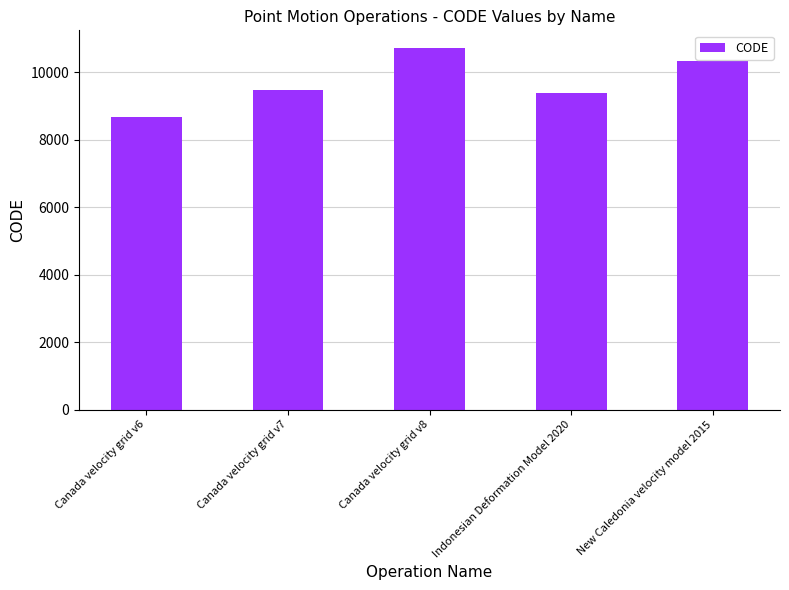

Rank the categories by value from lowest to highest.

Canada velocity grid v6, Indonesian Deformation Model 2020, Canada velocity grid v7, New Caledonia velocity model 2015, Canada velocity grid v8